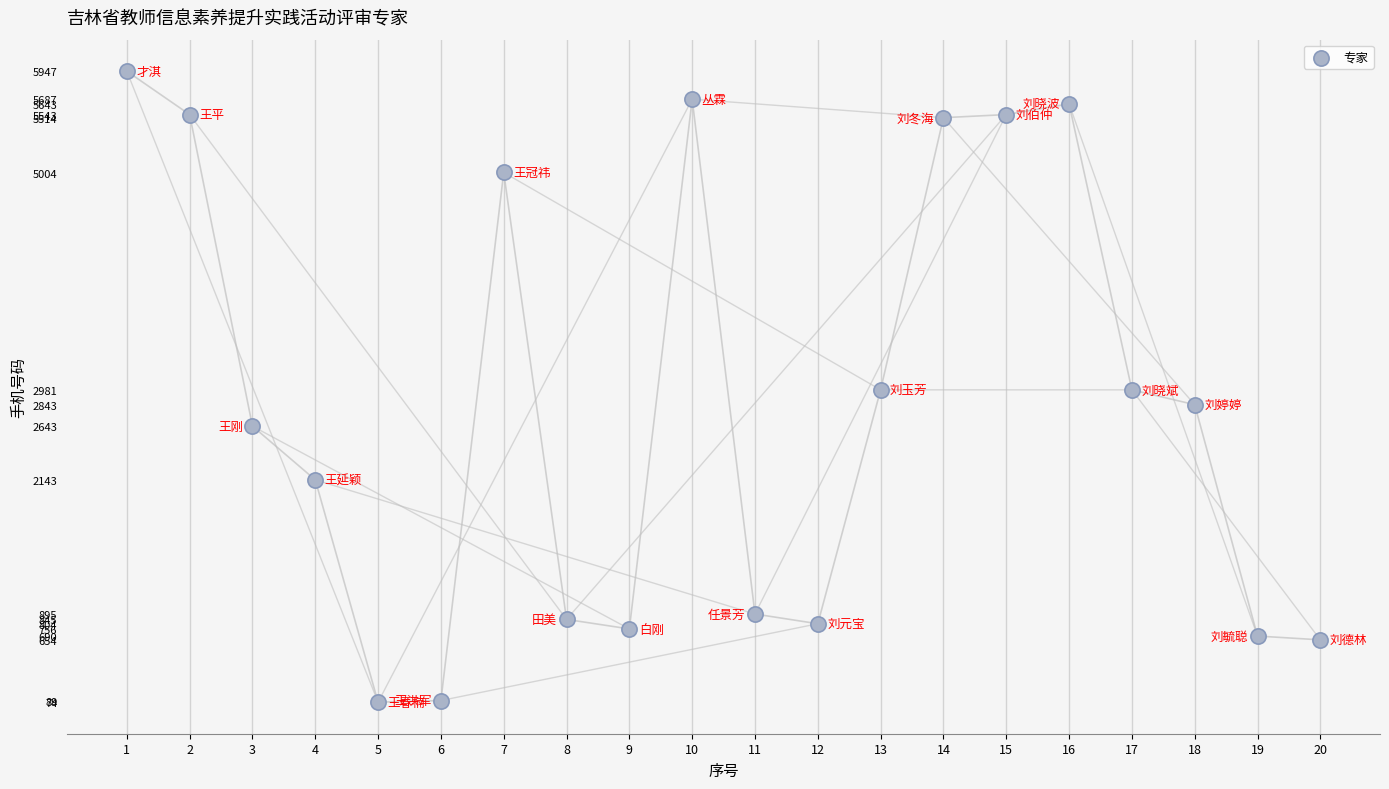

What is the range of Y values (max minus min)?

5872.5